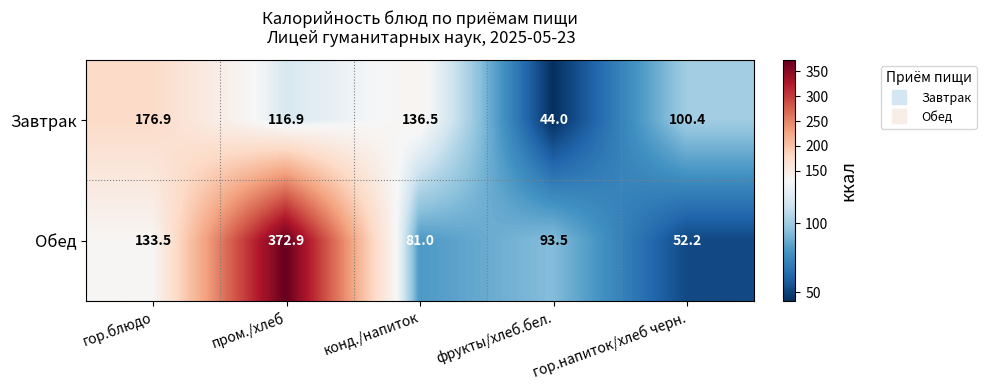

The Обед series shows 47.5 at фрукты/хлеб.бел.. True or false?

False